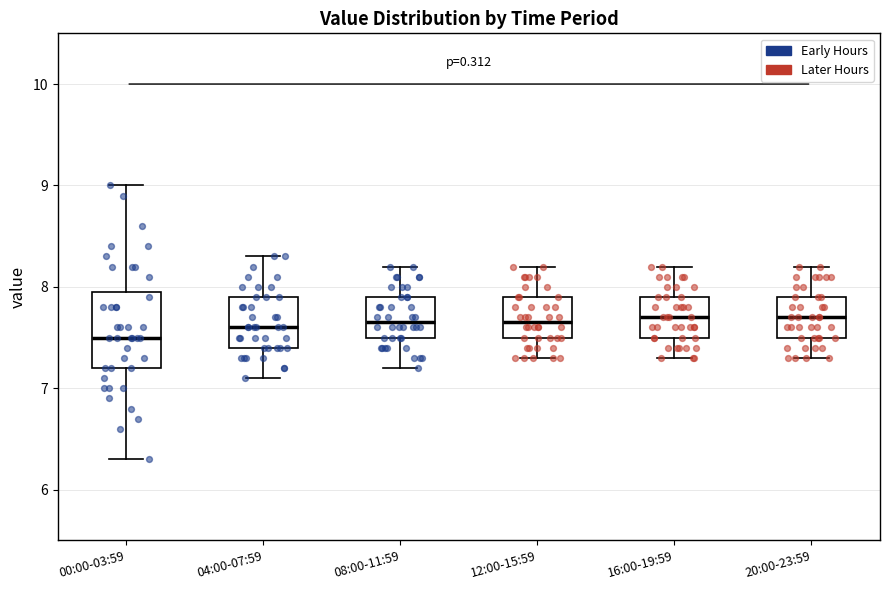

Where is the upper edge of the box for 16:00-19:59 on the y-axis? The values are not printed on the chart, so give them approximately, as read against the axis.

7.9